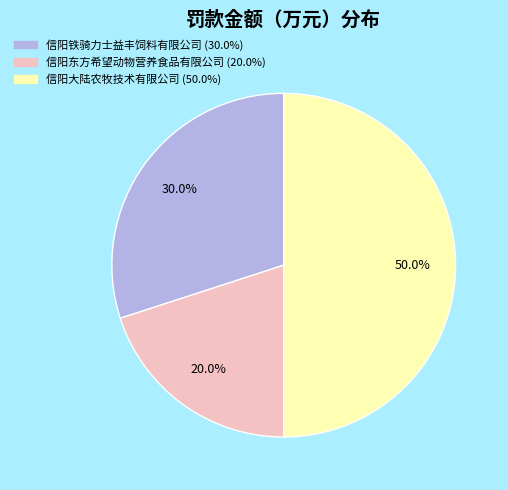

What is the smallest slice in the pie chart?

信阳东方希望动物营养食品有限公司